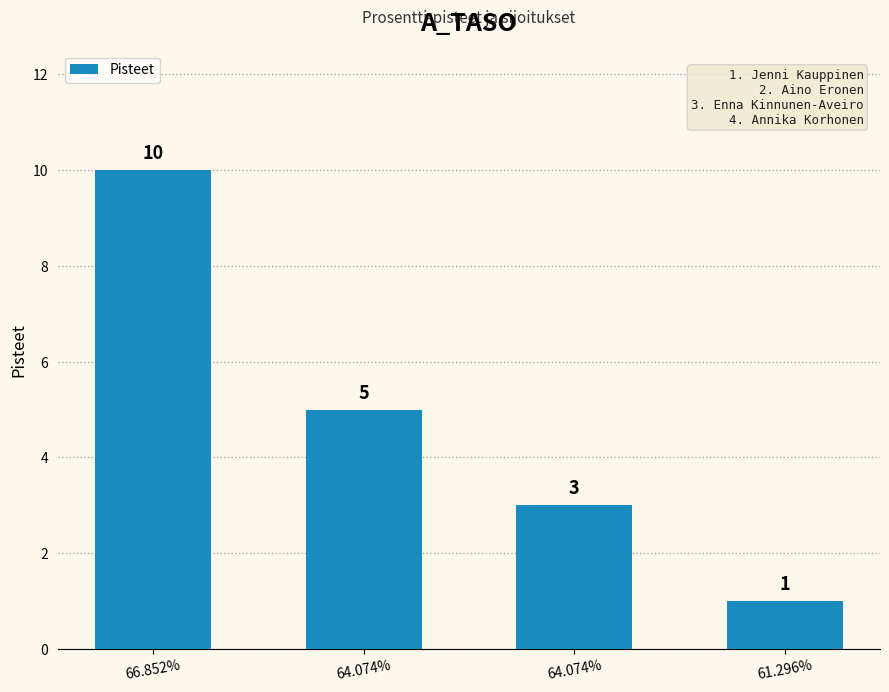

How many bars are there in total?

4